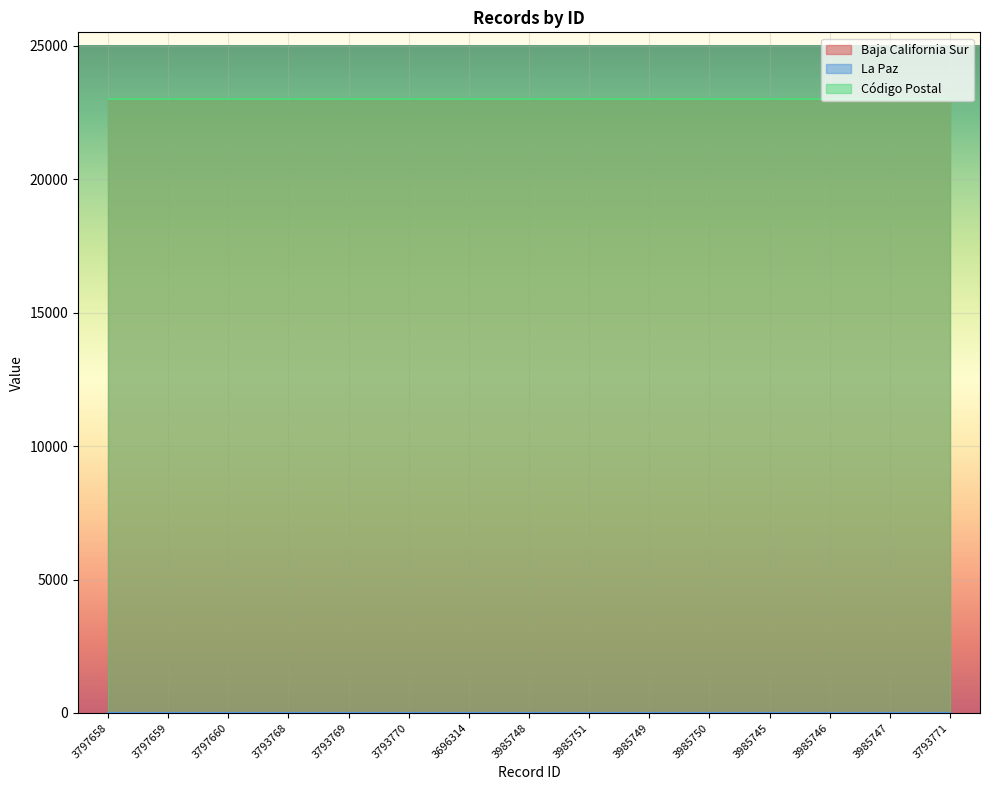

Where is La Paz nearest to the value 3?

3797658